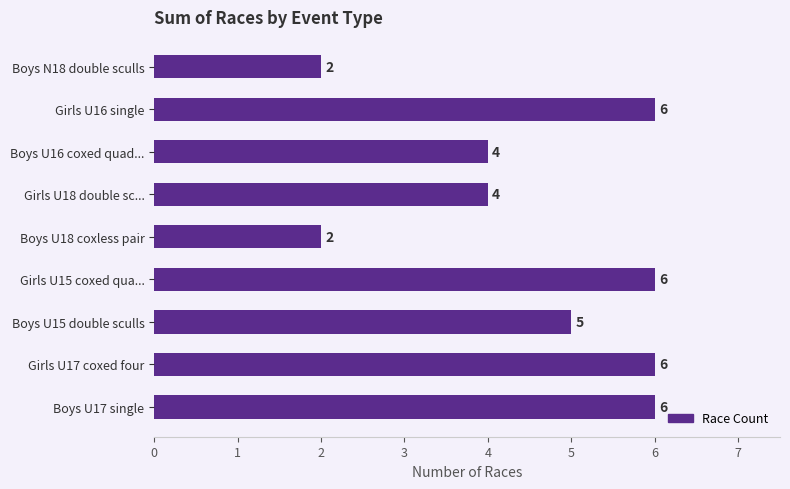

Reading bottom to top, list all the values displayed in this chart.

6	6	5	6	2	4	4	6	2